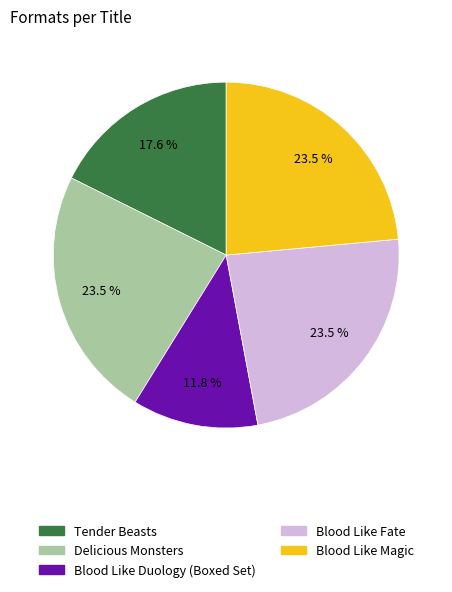

Which has a higher value, Blood Like Duology (Boxed Set) or Blood Like Fate?

Blood Like Fate